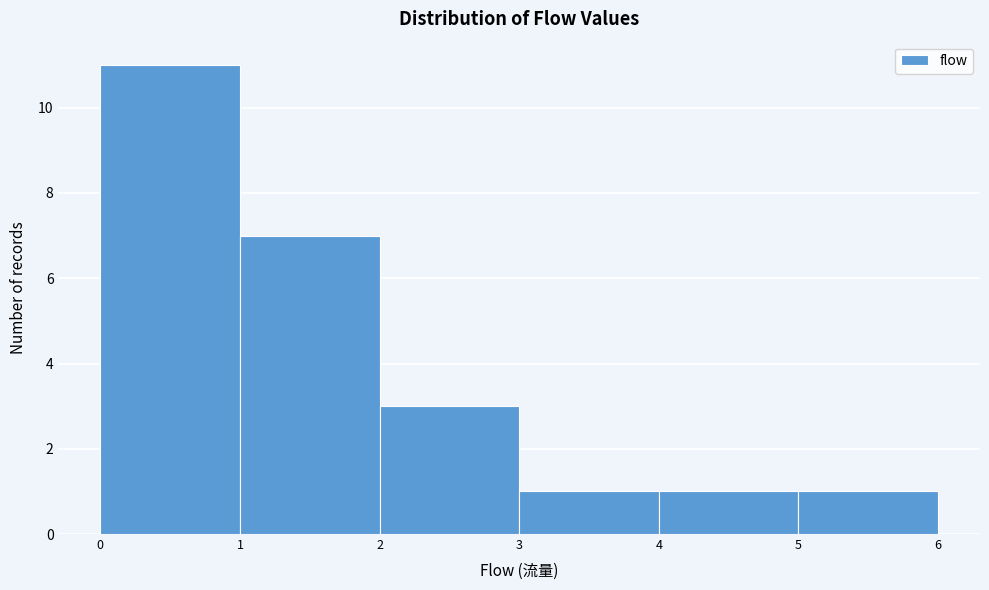

How tall is the bar that spans 5 to 6 on the x-axis? The values are not printed on the chart, so give them approximately, as read against the axis.

1